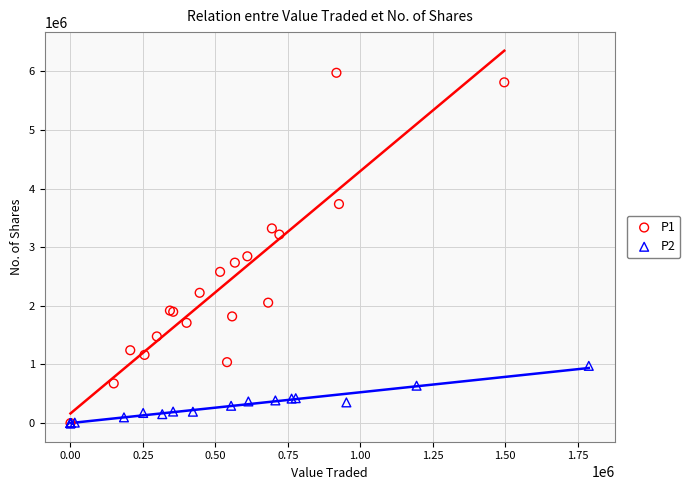

Which series contains the highest Y value?

P1